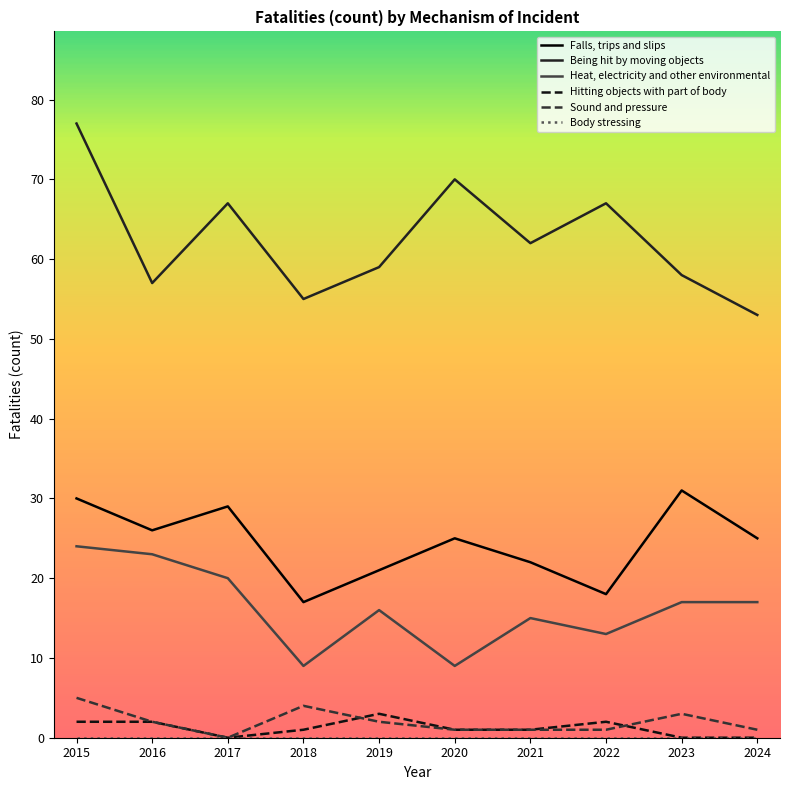

Is the value of Falls, trips and slips at 2024 greater than the value of Being hit by moving objects at 2024?

No